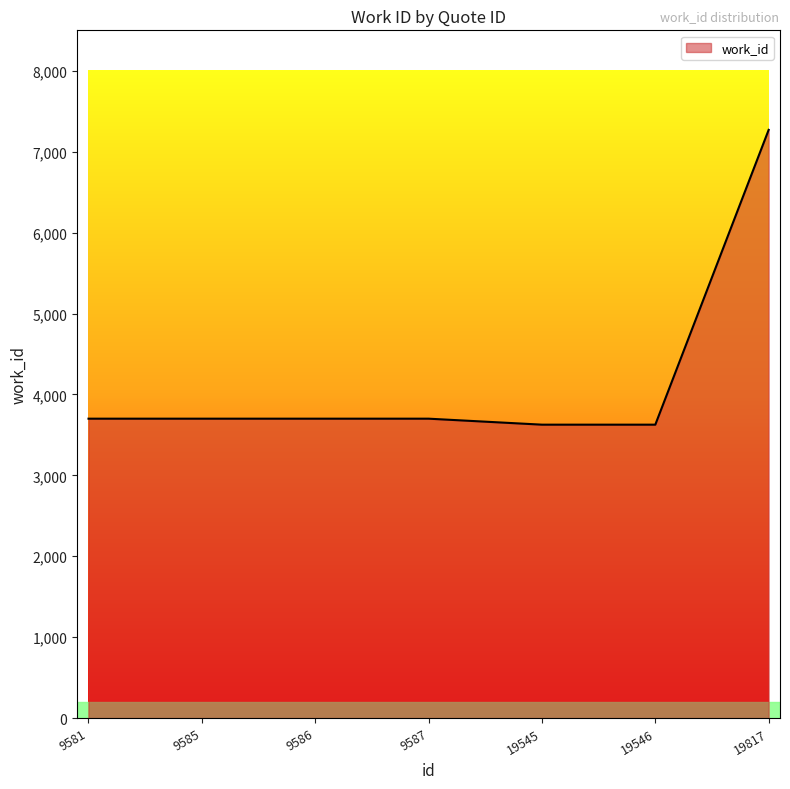

What is the difference between the maximum and minimum values?

3644